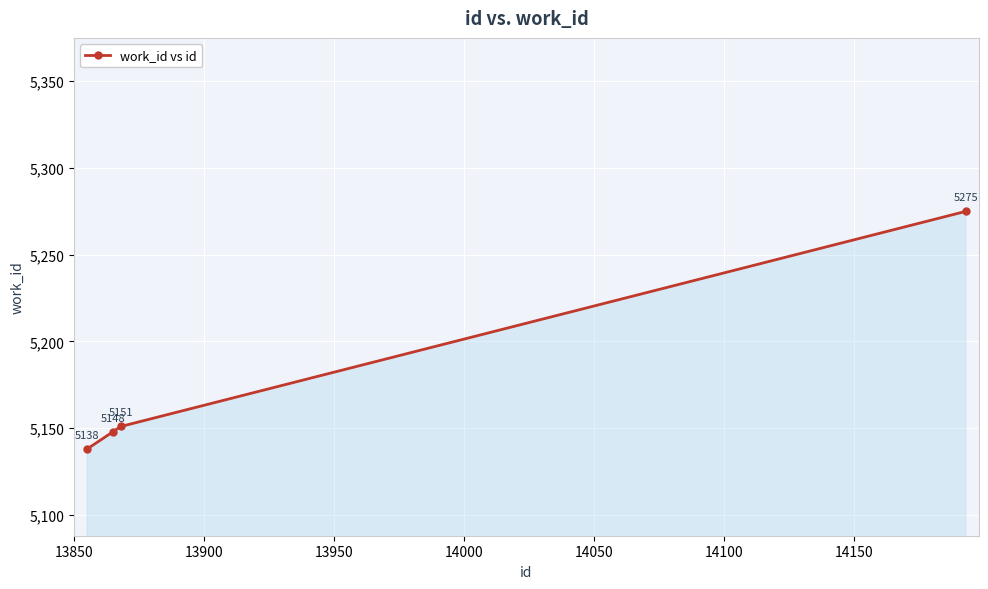

True or false: there are more than 2 points higher than both neighbors.

False